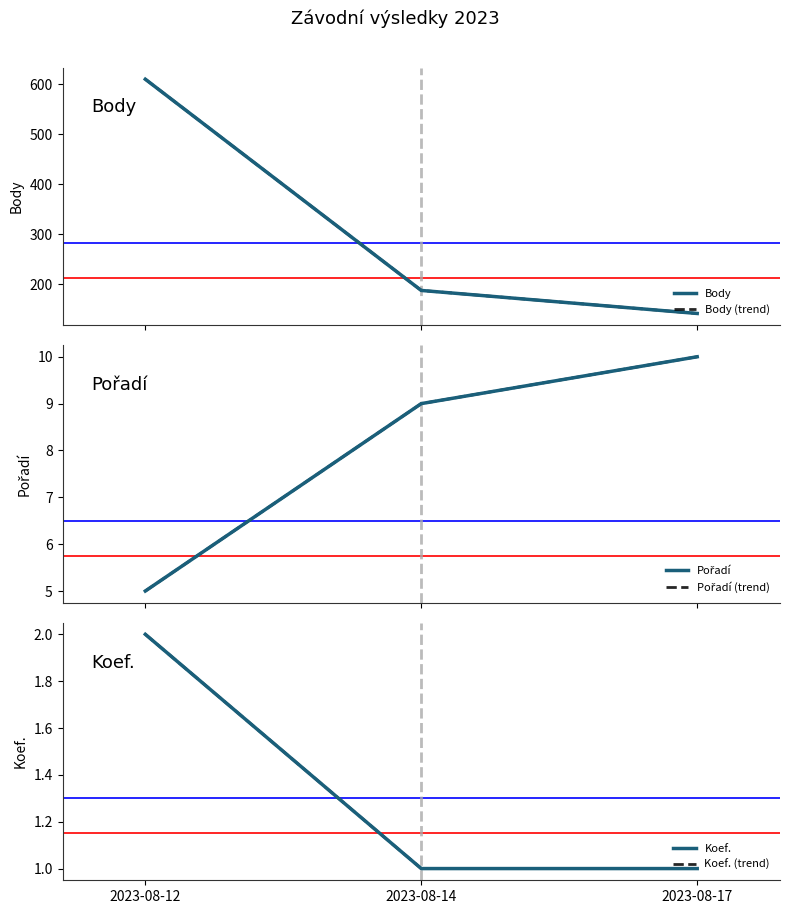

What is the average value of the Body (trend) series?

313